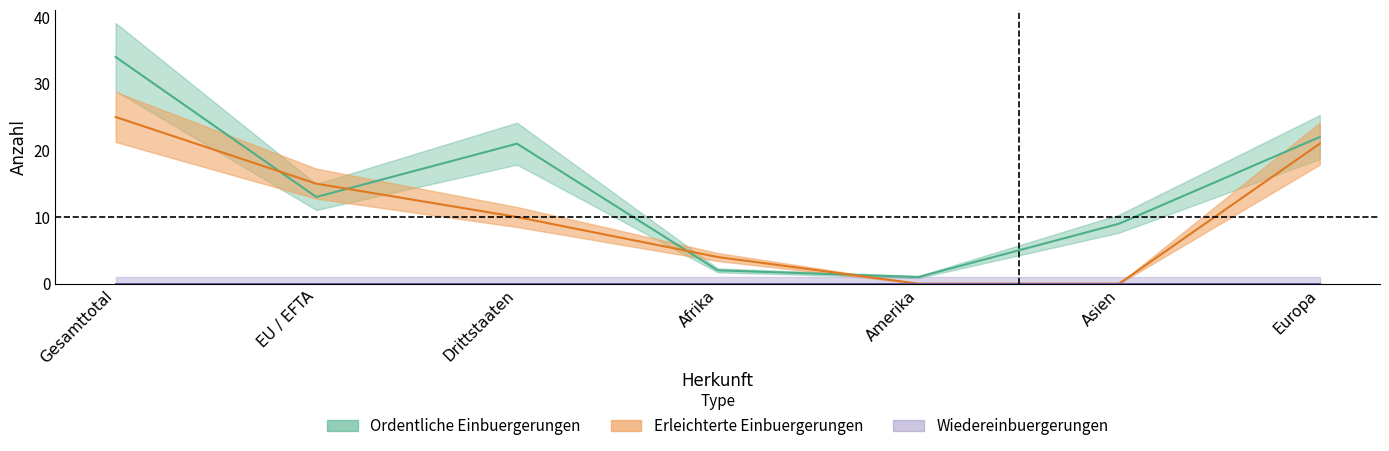

How many values in Erleichterte Einbuergerungen are above zero?

5